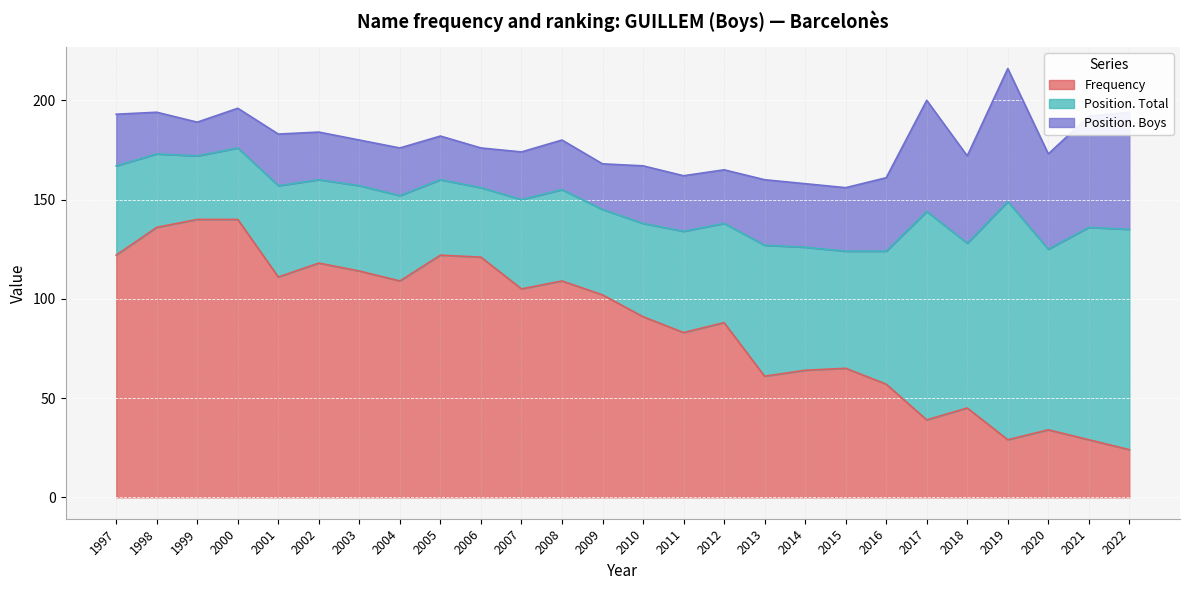

What is the sum of the Position. Boys values at 2008 and 2001?

51